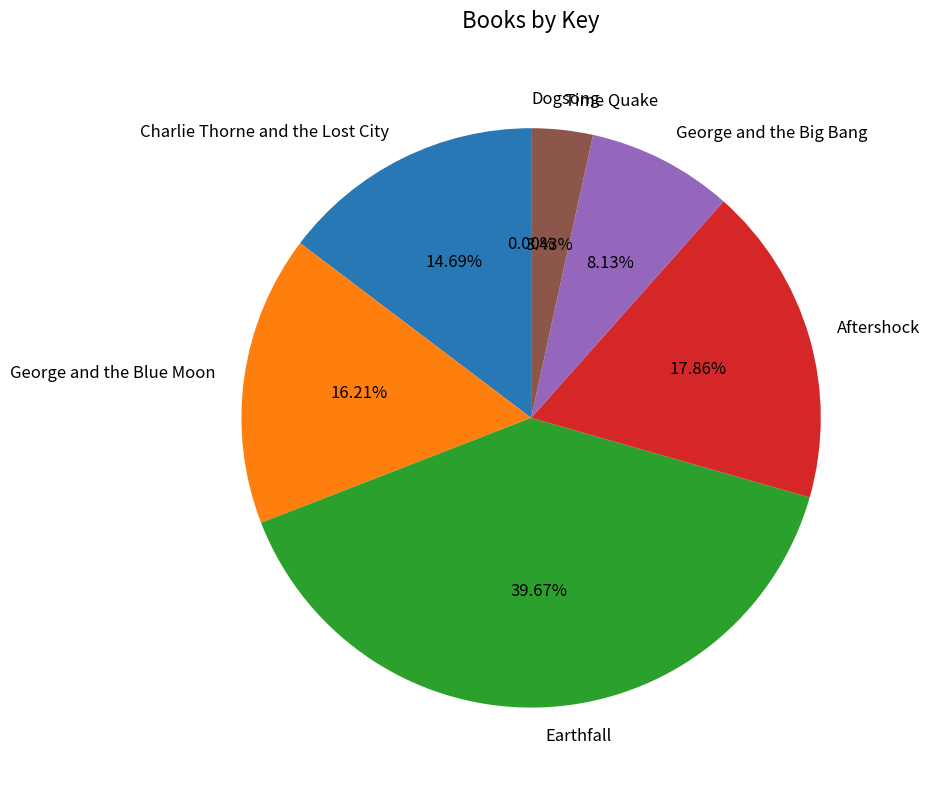

What percentage is NOT represented by Aftershock?

82.1%